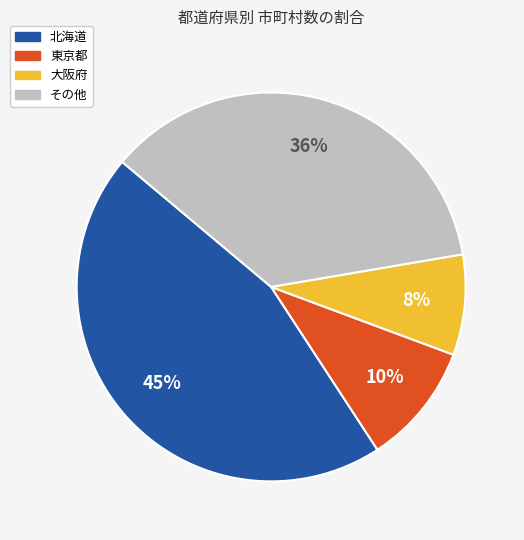

To the nearest percent, what percentage of the pie is 北海道?

45%